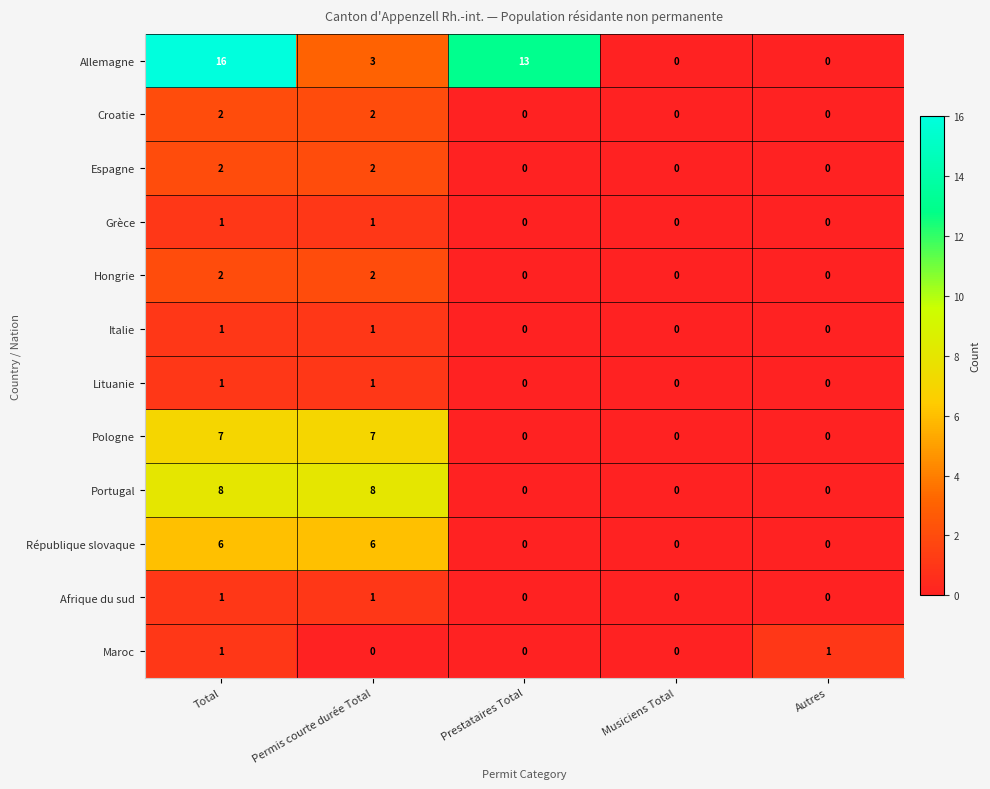

What is the total value across all series at Total?

48